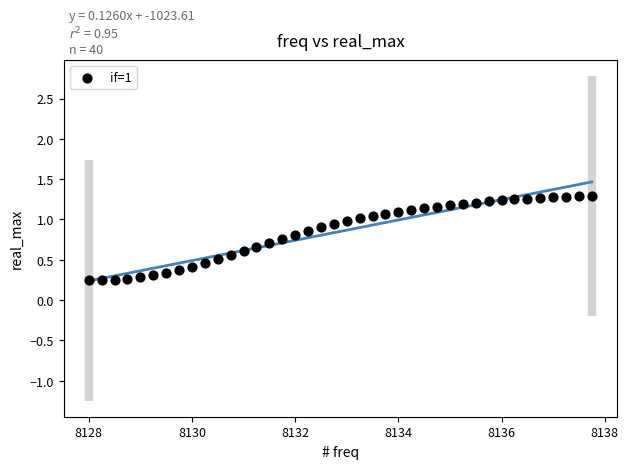

What is the range of X values (max minus min)?

9.8